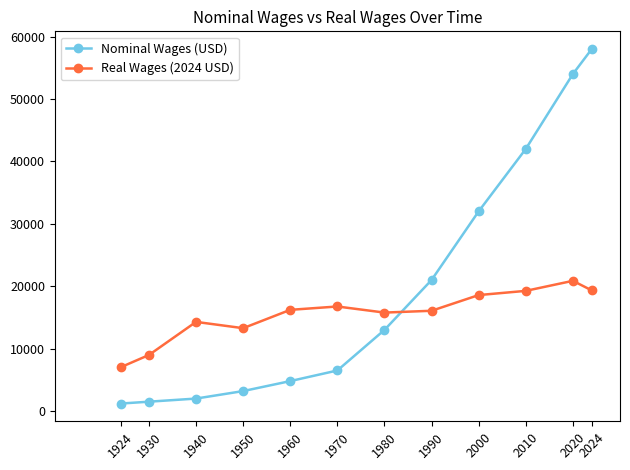

What is the value of the Nominal Wages (USD) point at the 3rd from the left?

2000.0